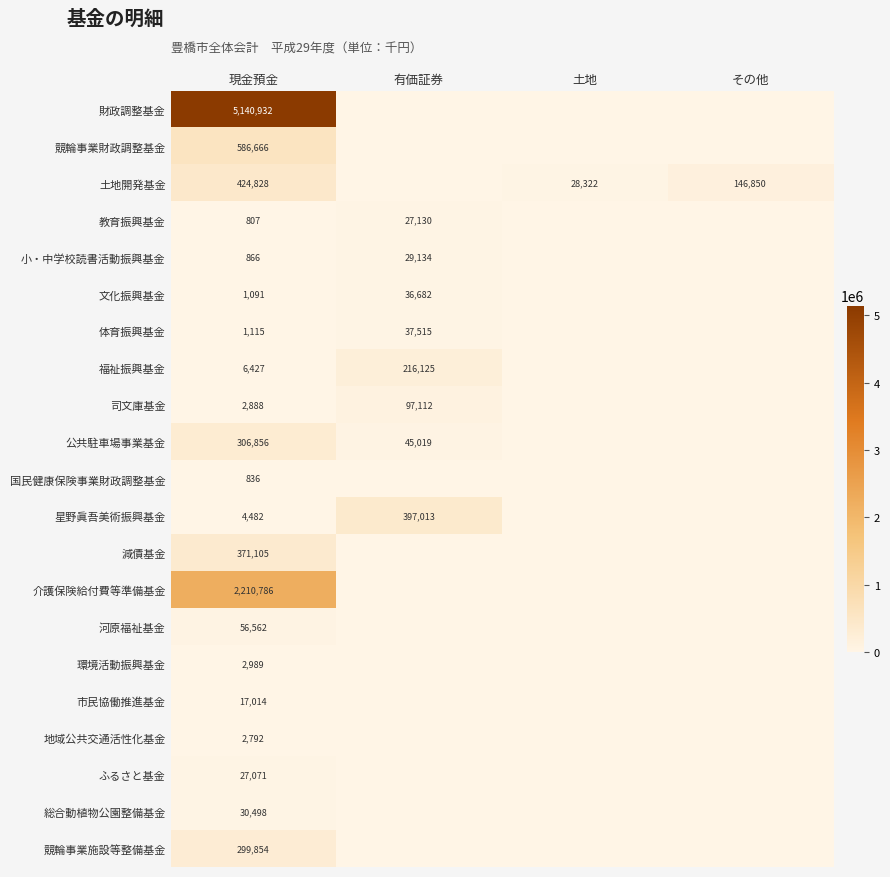

The value of ふるさと基金 at 現金預金 is 27071. True or false?

True